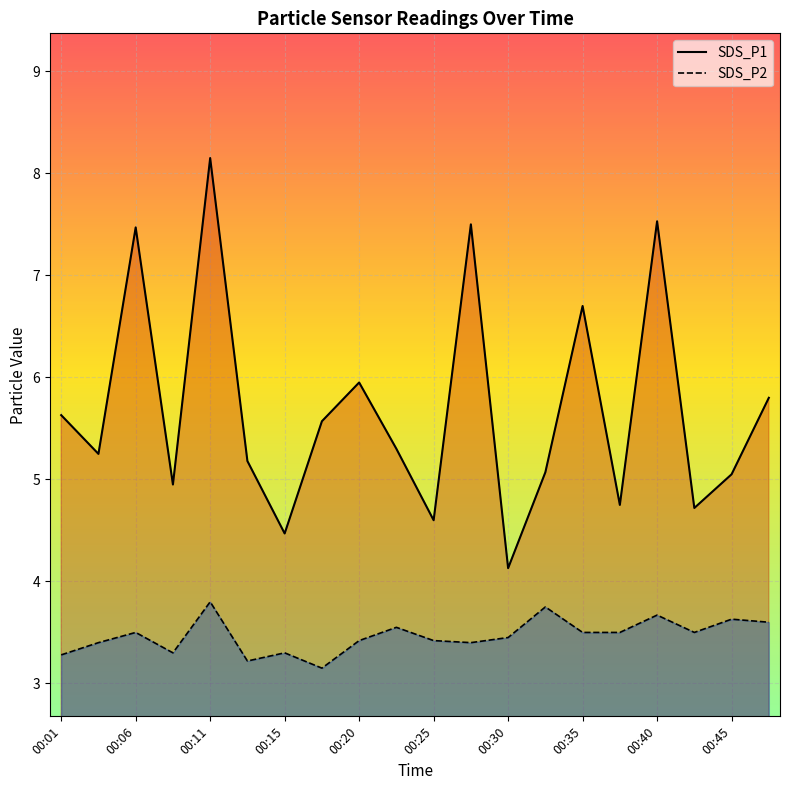

What is the approximate value of SDS_P1 at 00:42?

4.7